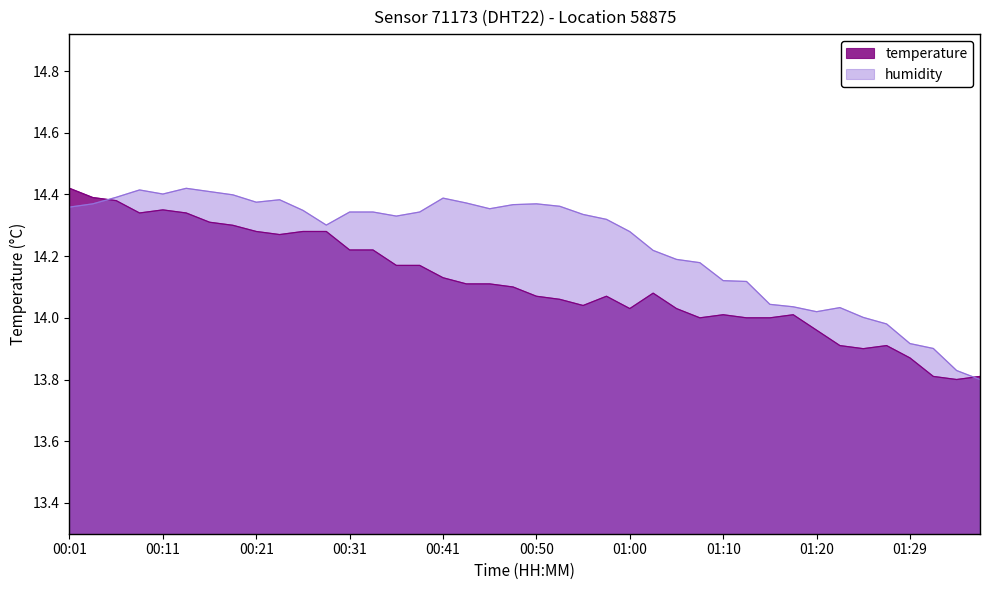

What is the spread (max minus min) of values at 01:00?

0.2